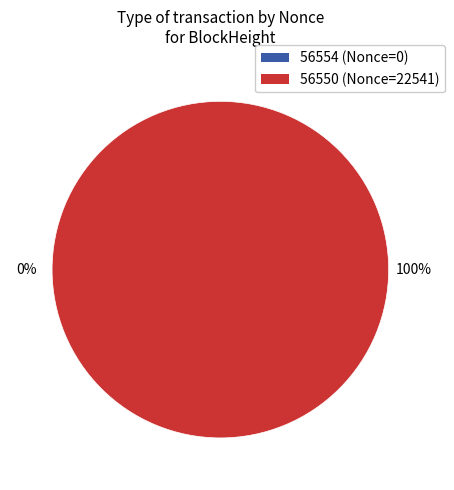

True or false: 56550 accounts for 88% of the total.

False